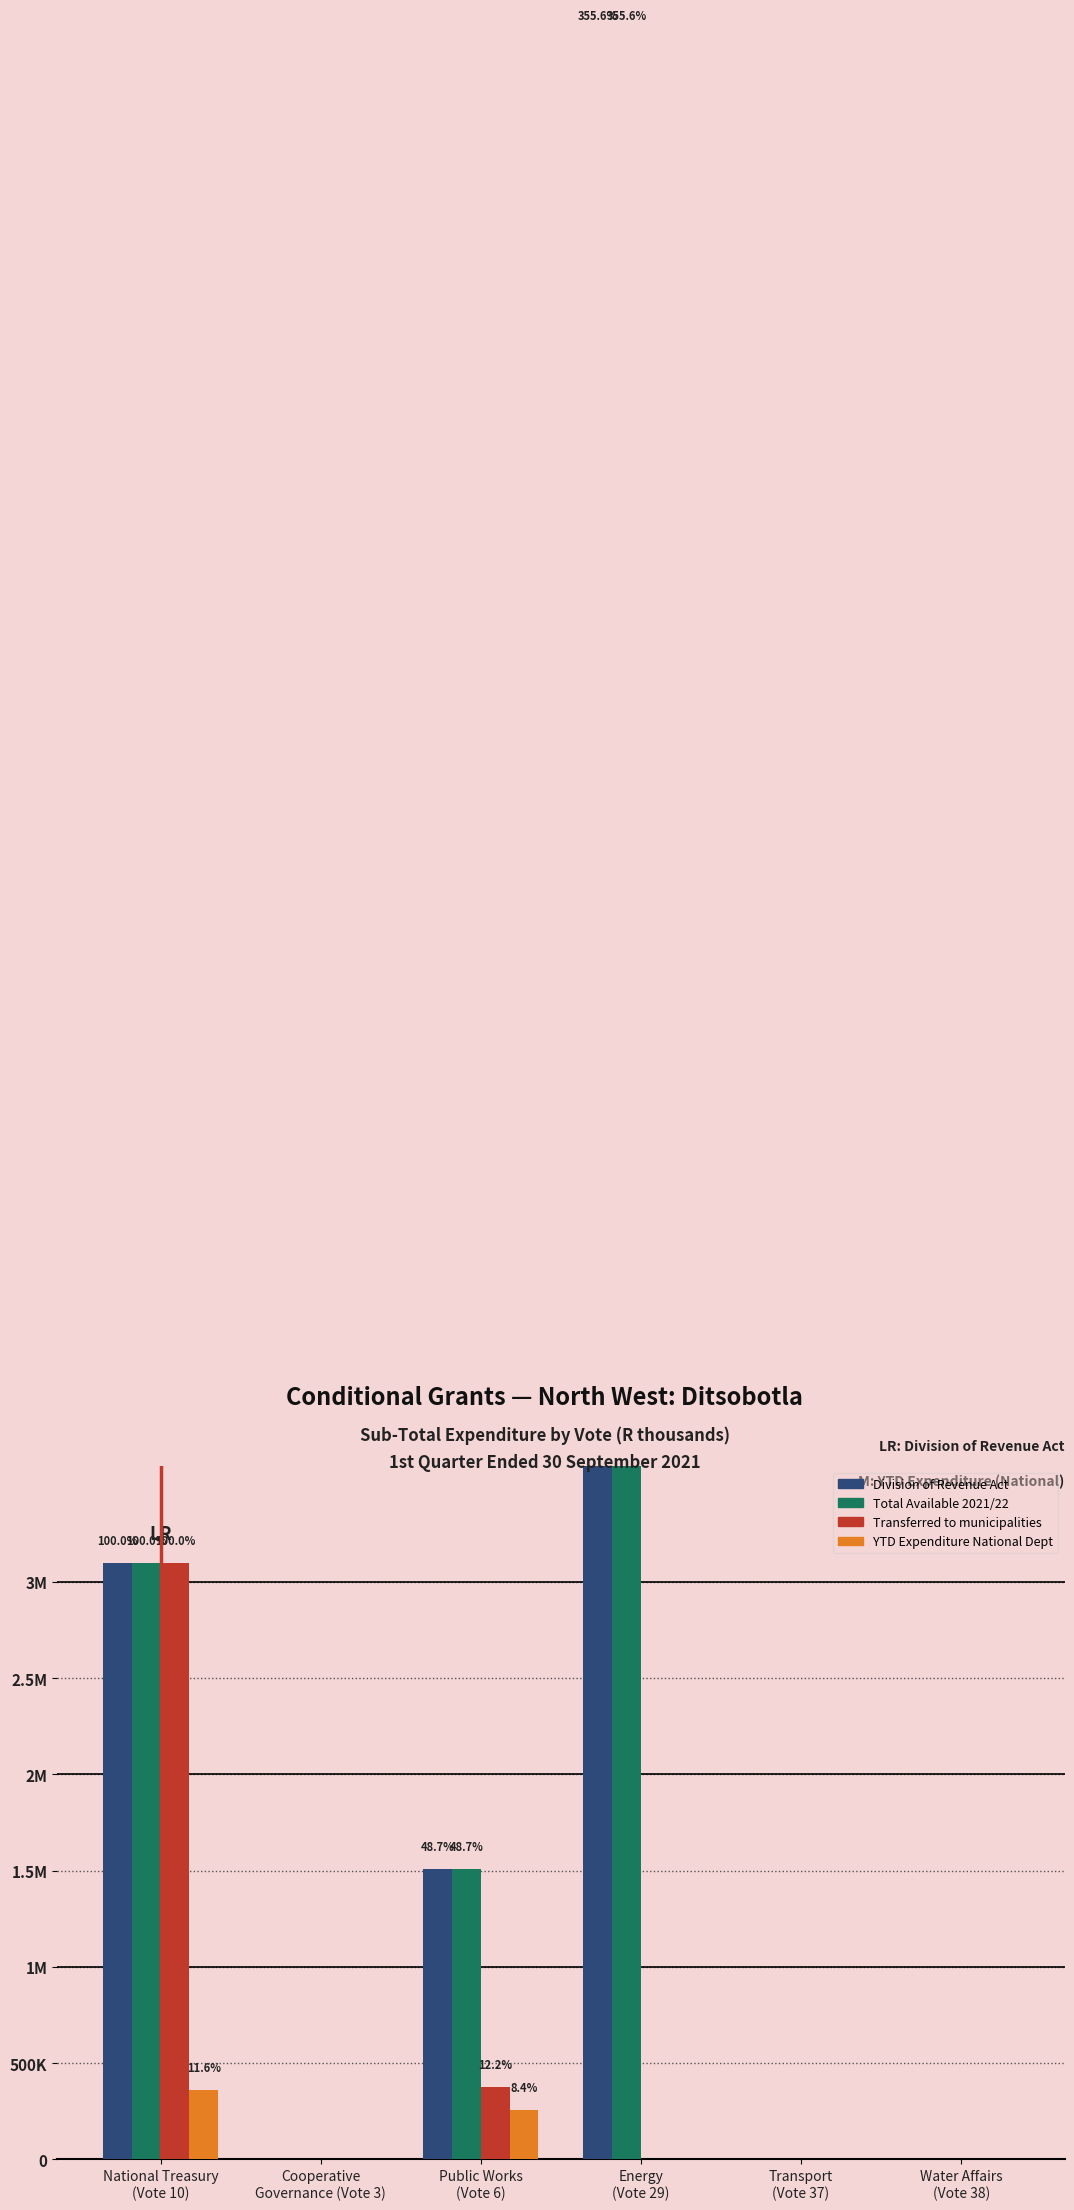

What is the difference between the maximum and minimum values in the YTD Expenditure National Dept series?

361000